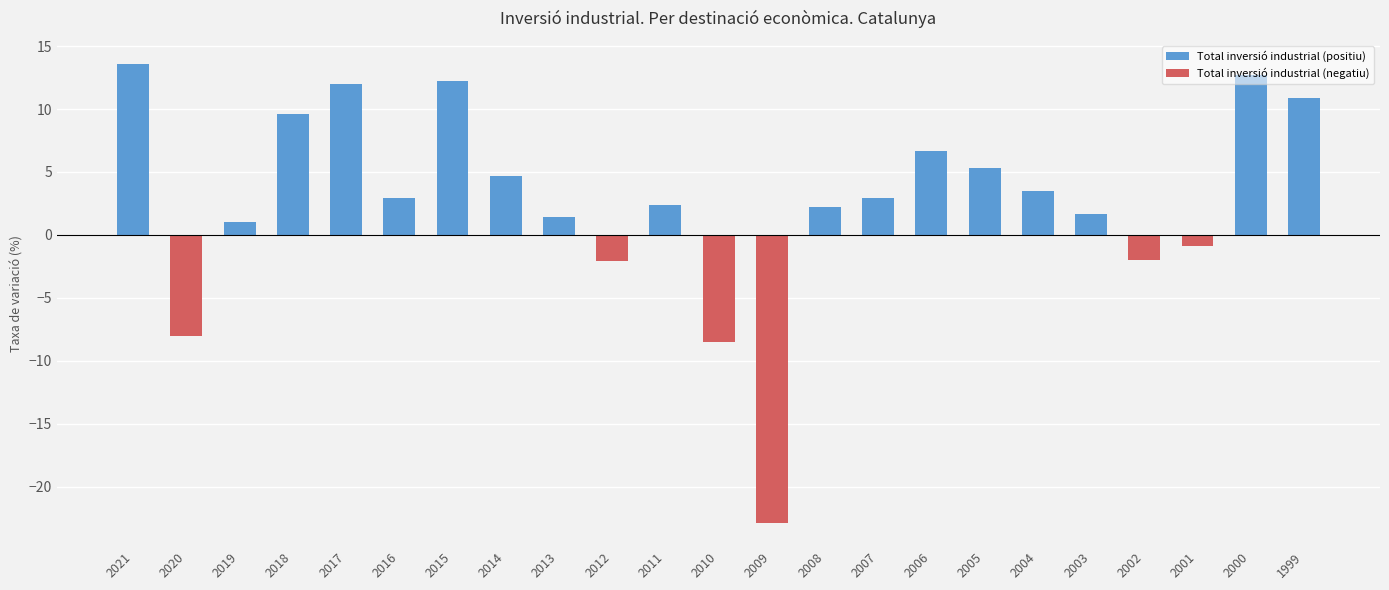

The Total inversió industrial (positiu) series shows 1.7 at 2003. True or false?

True